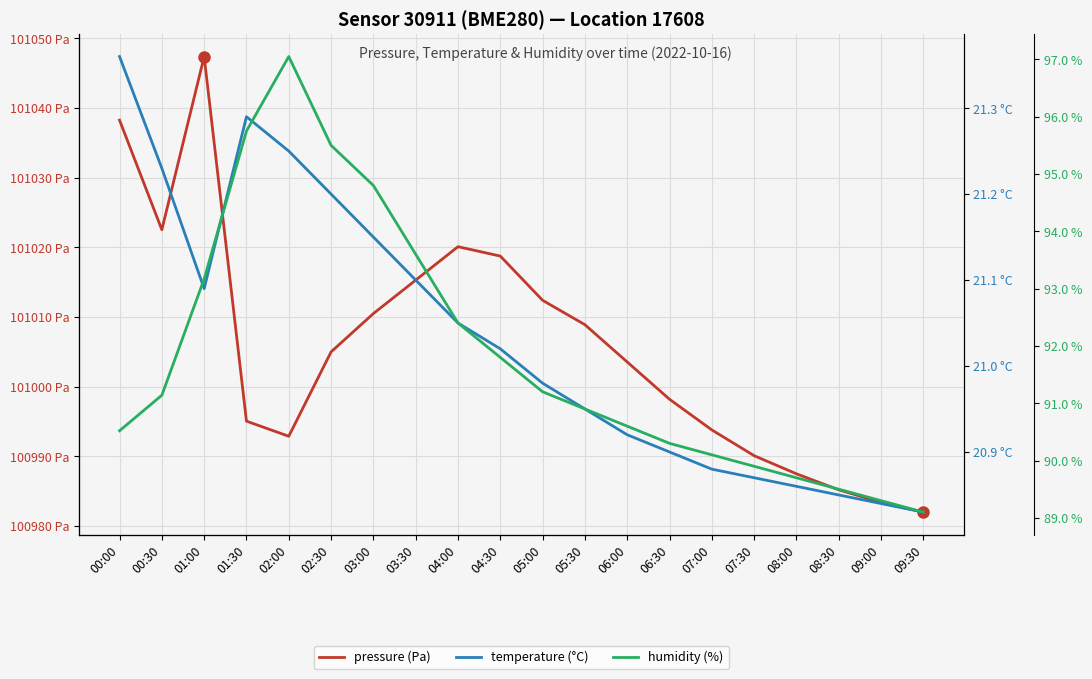

What is the smallest value displayed?

20.8